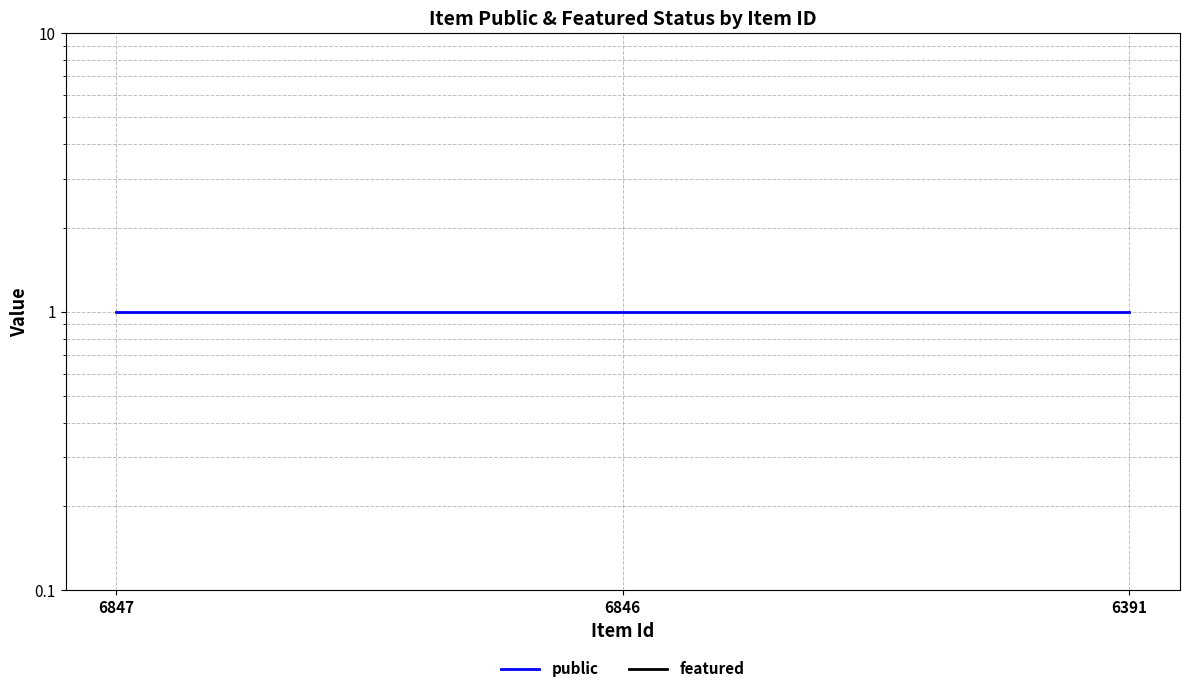

At 6847, list the series in order from largest to smallest.

public, featured